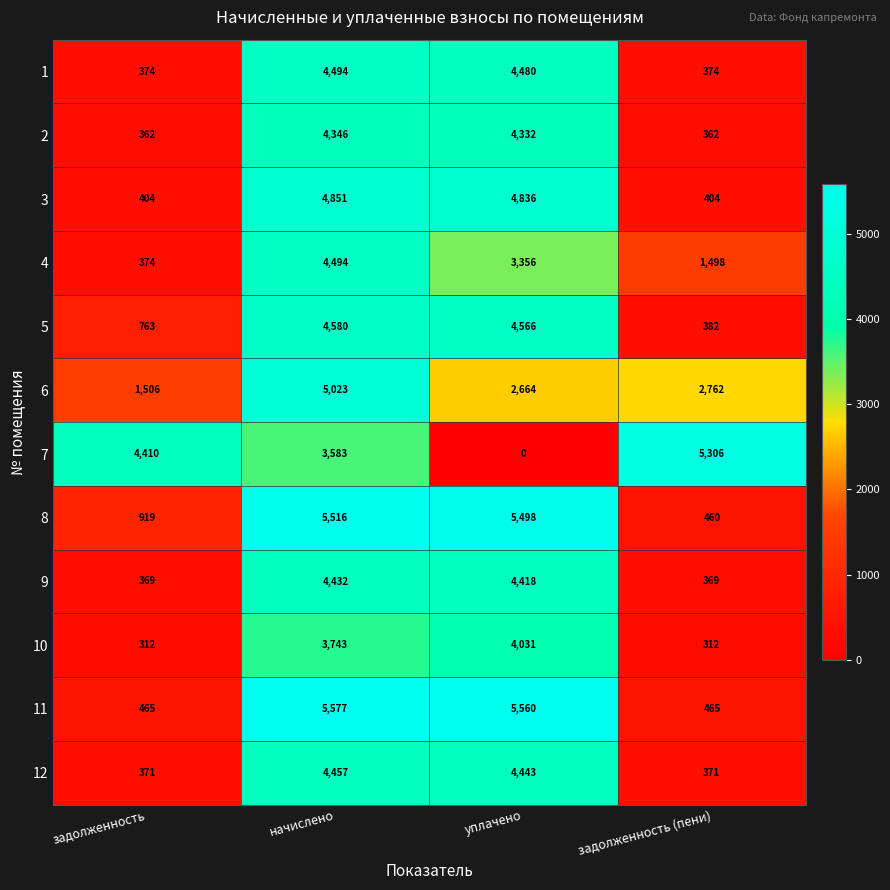

Which series has the largest range (max minus min)?

7